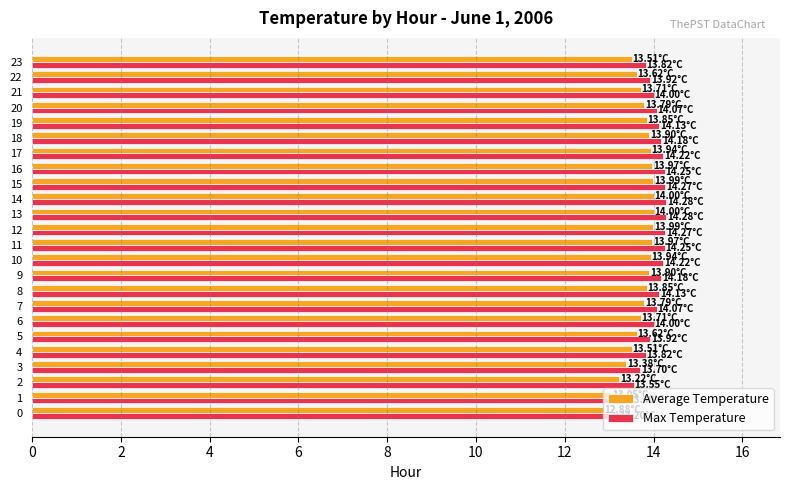

What is the spread (max minus min) of values at 3?

0.3